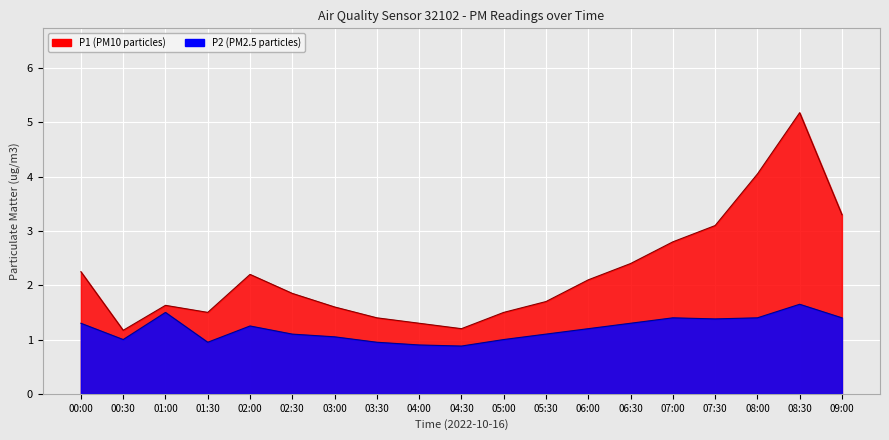

Which has a higher value, 09:00 or 08:30?

08:30